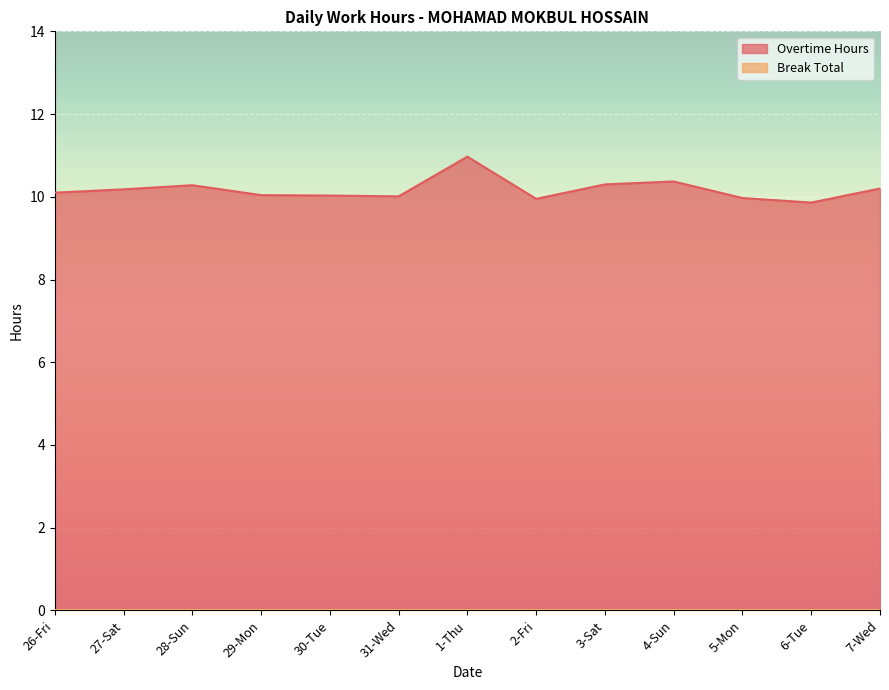

List the labels in order of value, smallest first.

6-Tue, 2-Fri, 5-Mon, 31-Wed, 30-Tue, 29-Mon, 26-Fri, 27-Sat, 7-Wed, 28-Sun, 3-Sat, 4-Sun, 1-Thu